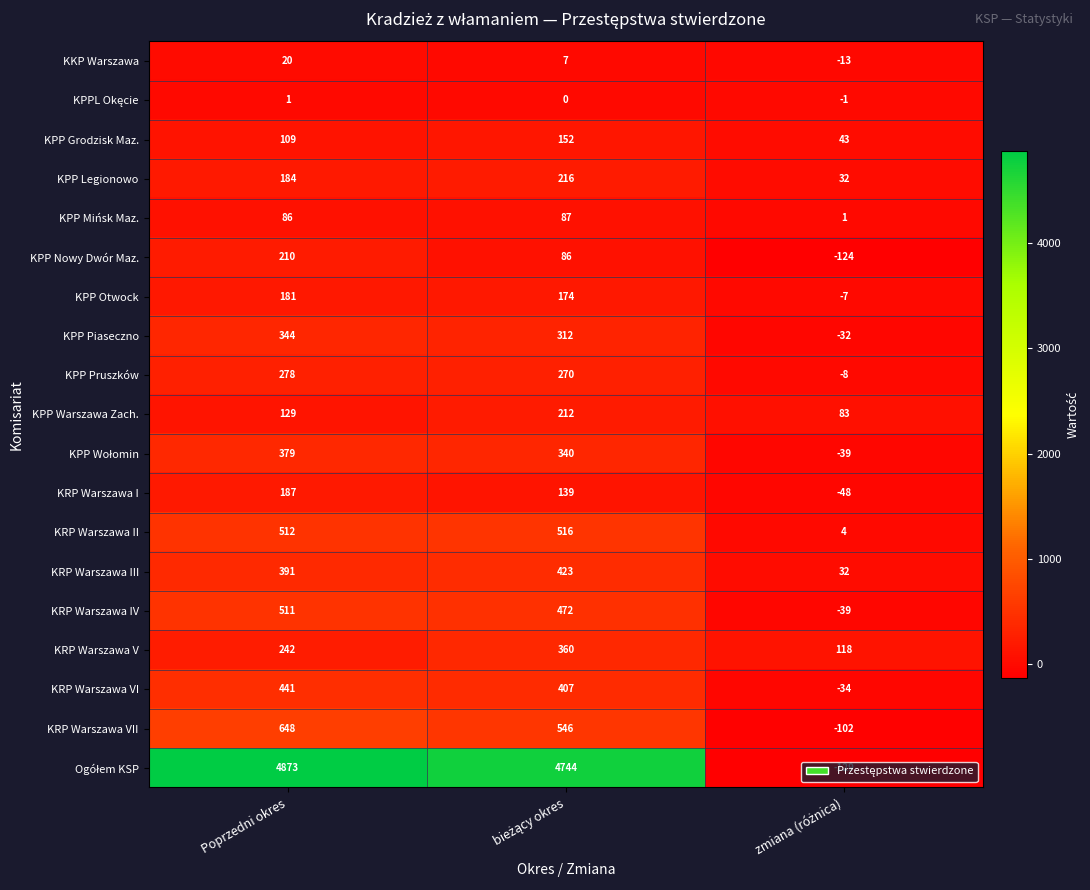

What is the spread (max minus min) of values at Poprzedni okres?

4872